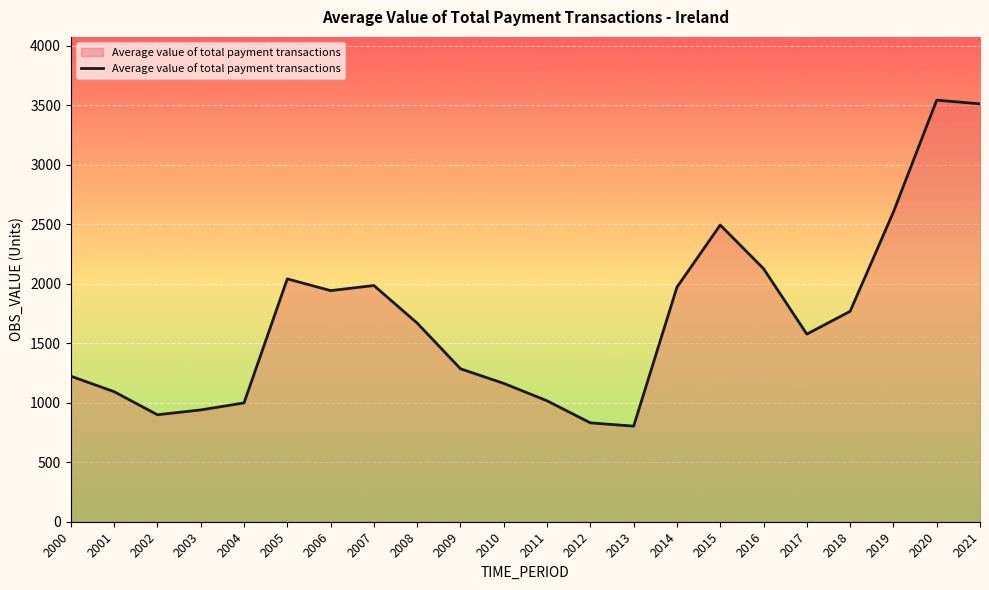

At which category does the data reach its first local valley?

2002